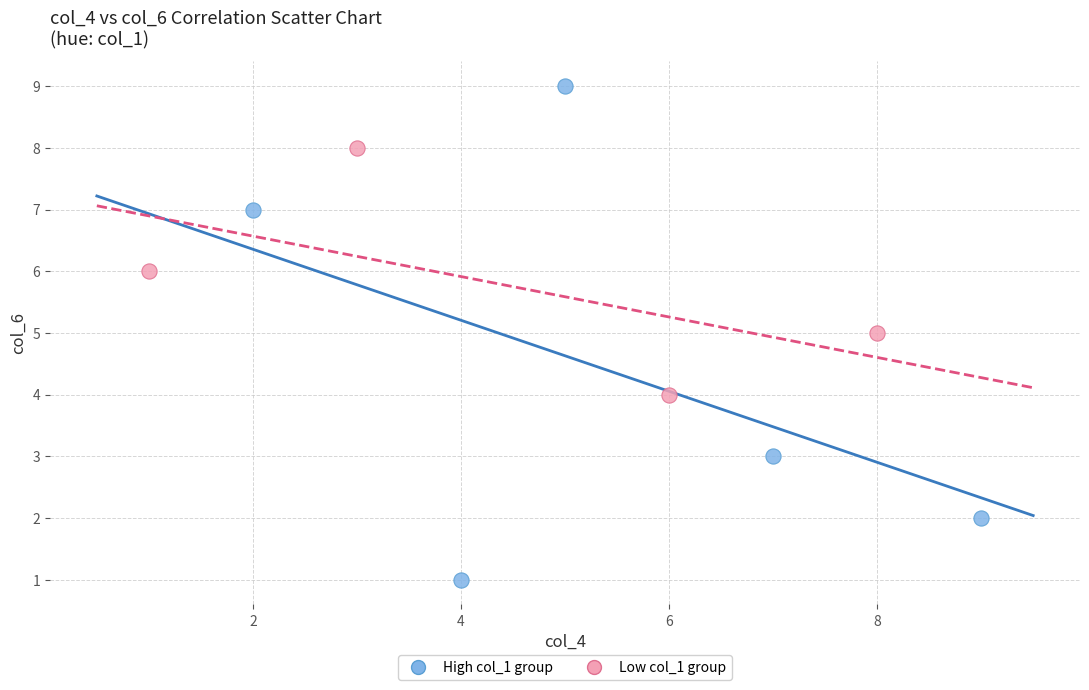

Which series contains the highest Y value?

High col_1 group